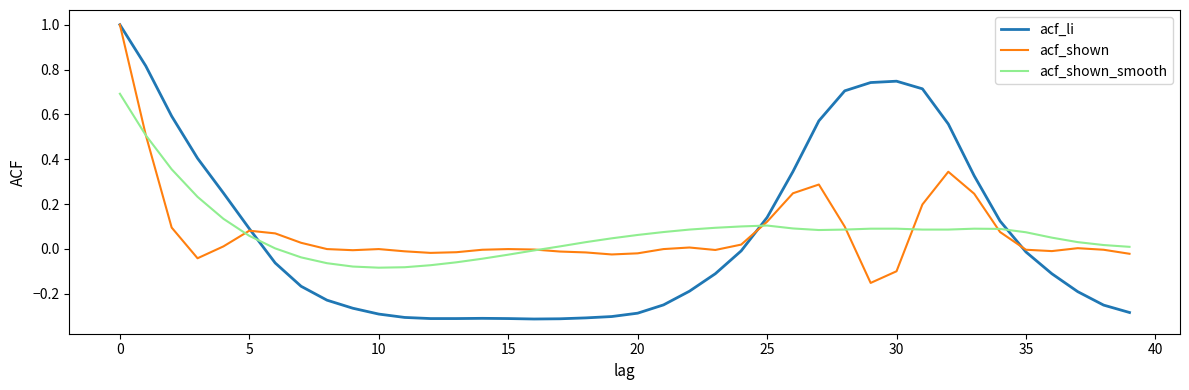

What is the maximum value shown in the chart?

1.0